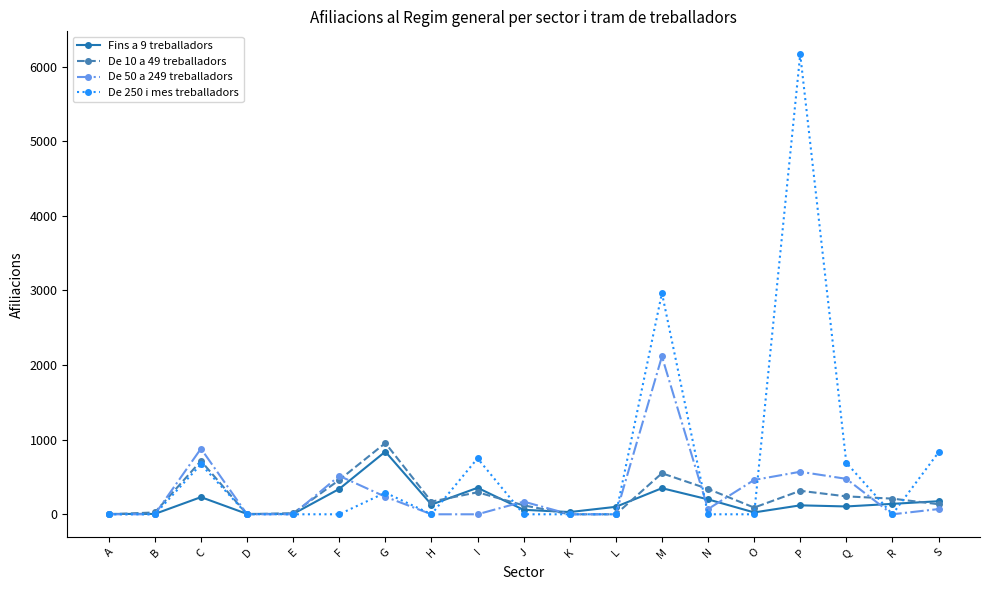

Rank the series by their maximum value, from lowest to highest.

Fins a 9 treballadors, De 10 a 49 treballadors, De 50 a 249 treballadors, De 250 i mes treballadors